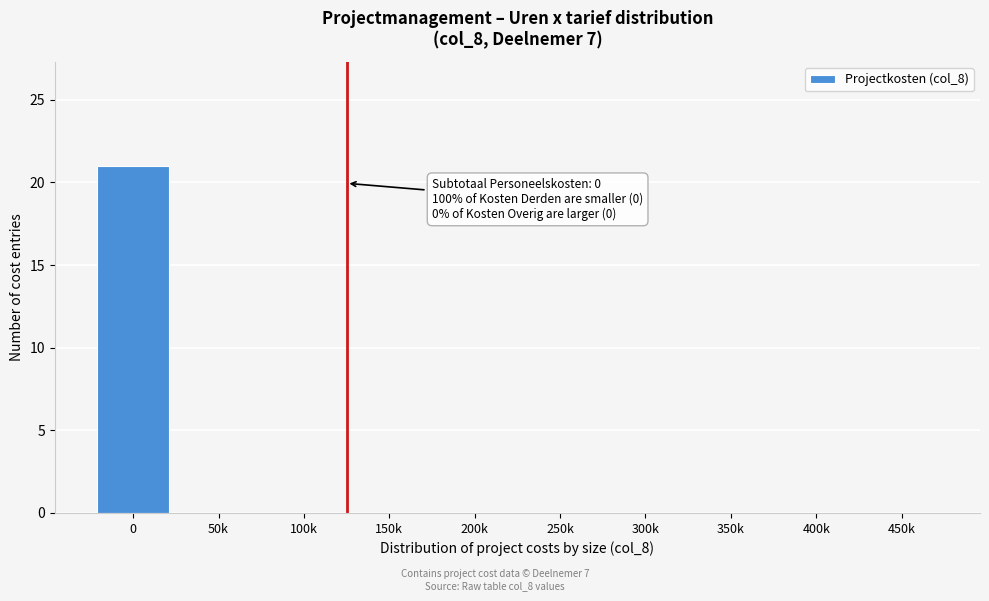

Reading left to right, transcribe all the data shown in this chart.

0=21	50k=0	100k=0	150k=0	200k=0	250k=0	300k=0	350k=0	400k=0	450k=0